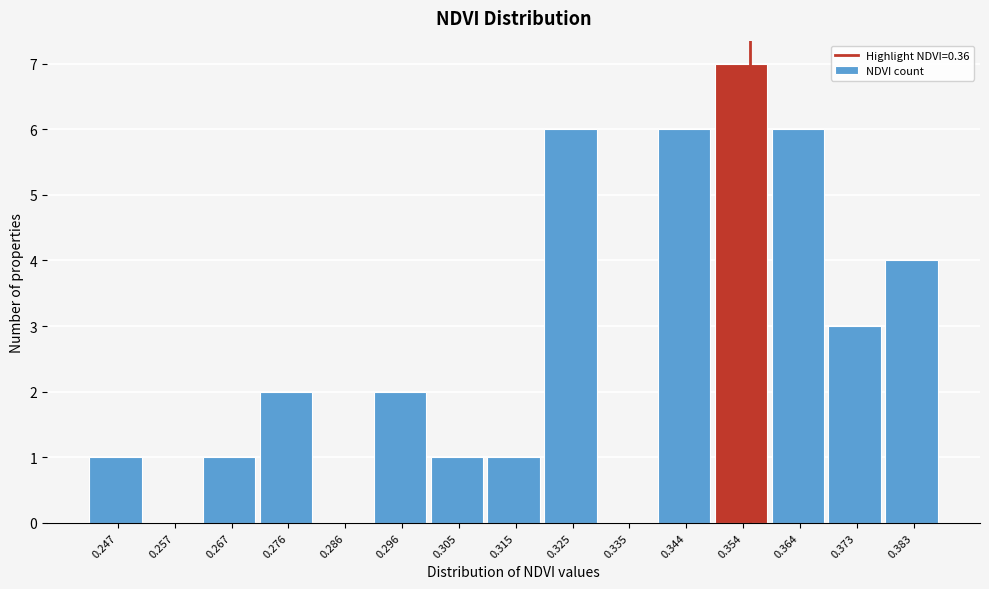

Reading right to left, list all the values displayed in this chart.

0.383=4	0.373=3	0.364=6	0.354=7	0.344=6	0.335=0	0.325=6	0.315=1	0.305=1	0.296=2	0.286=0	0.276=2	0.267=1	0.257=0	0.247=1